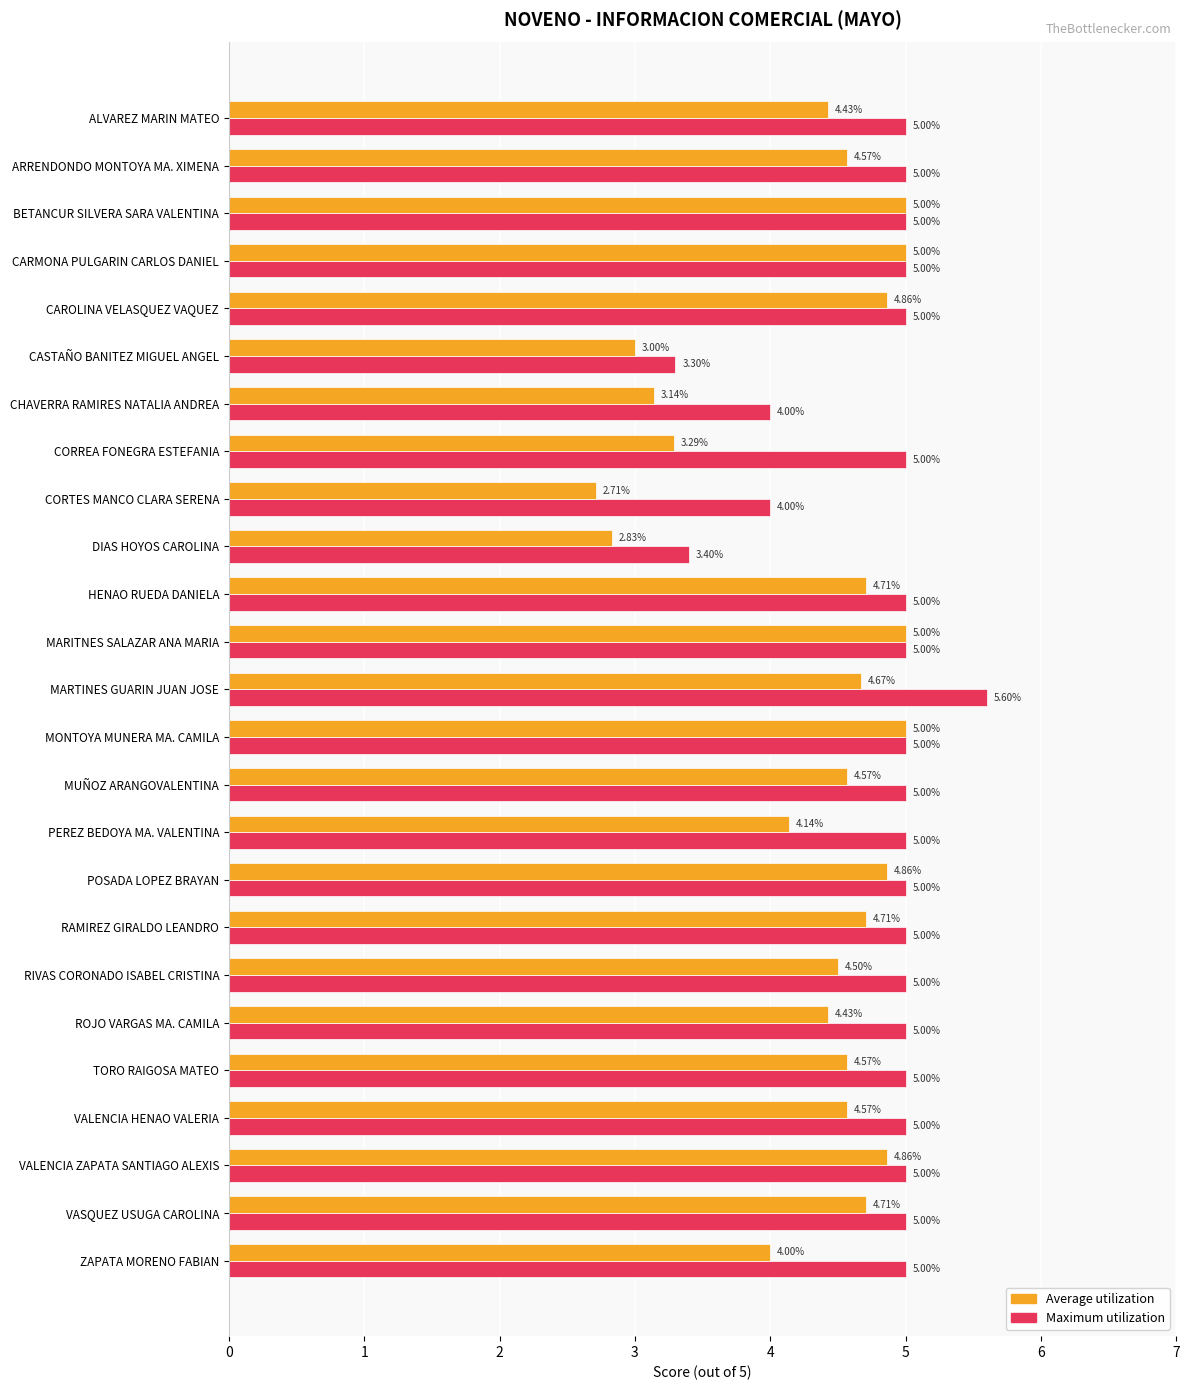

How many values in the Maximum utilization series are below 5?

4